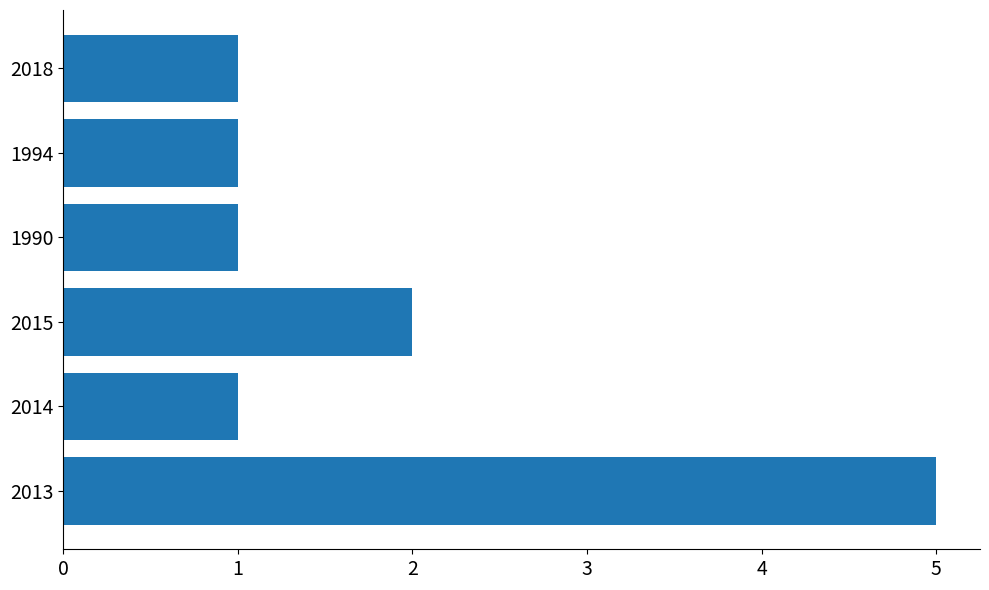

How many bars are there in total?

6